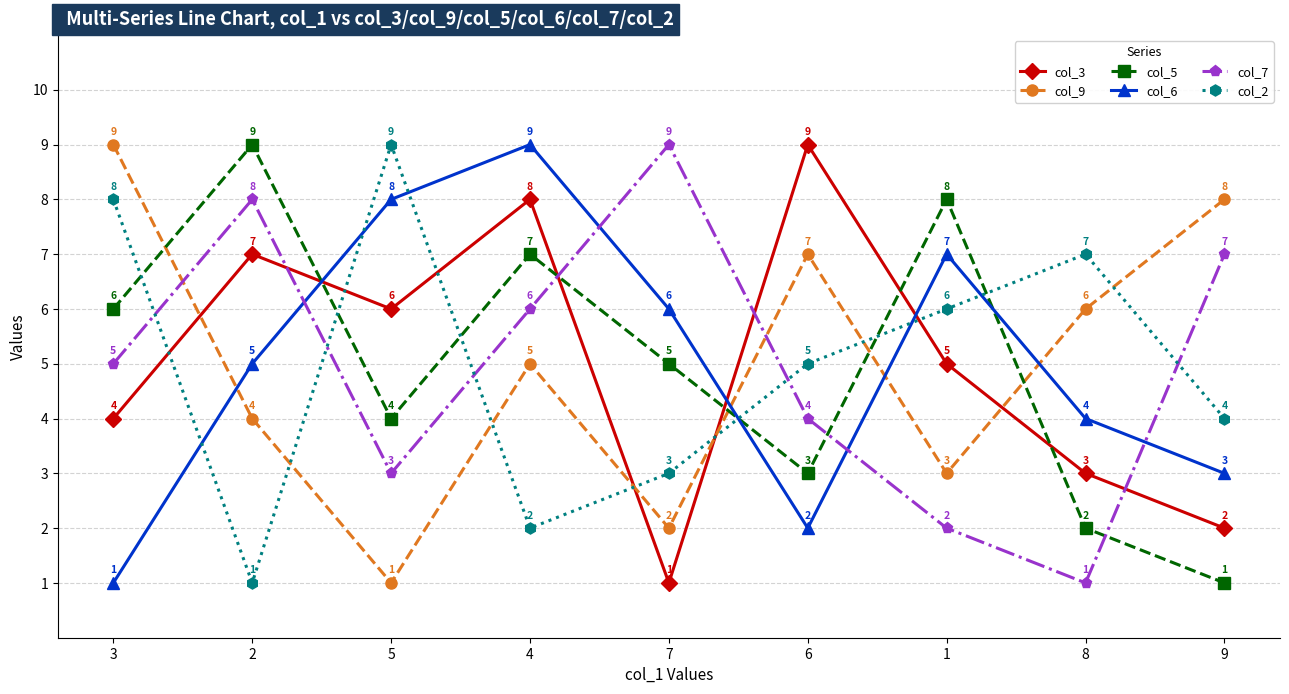

What is the label of the 8th point from the left?

8